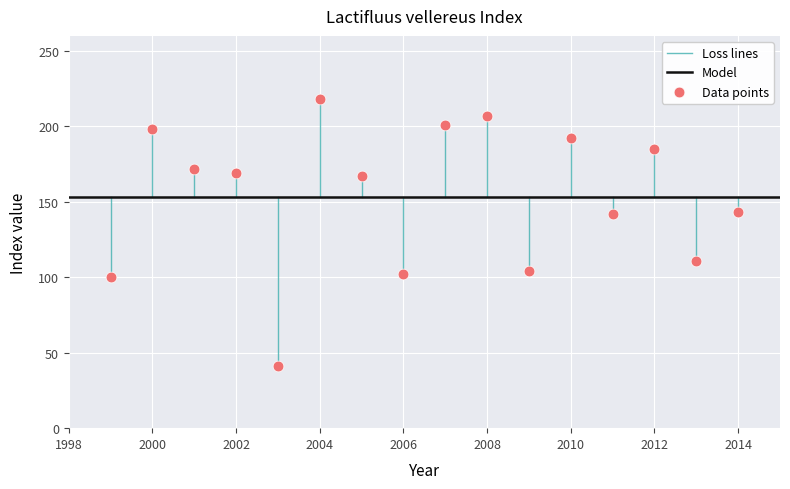

What is the range of X values (max minus min)?

15